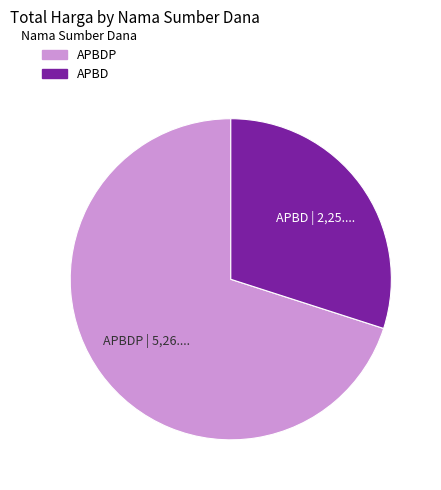

Is there a majority slice in this chart?

Yes